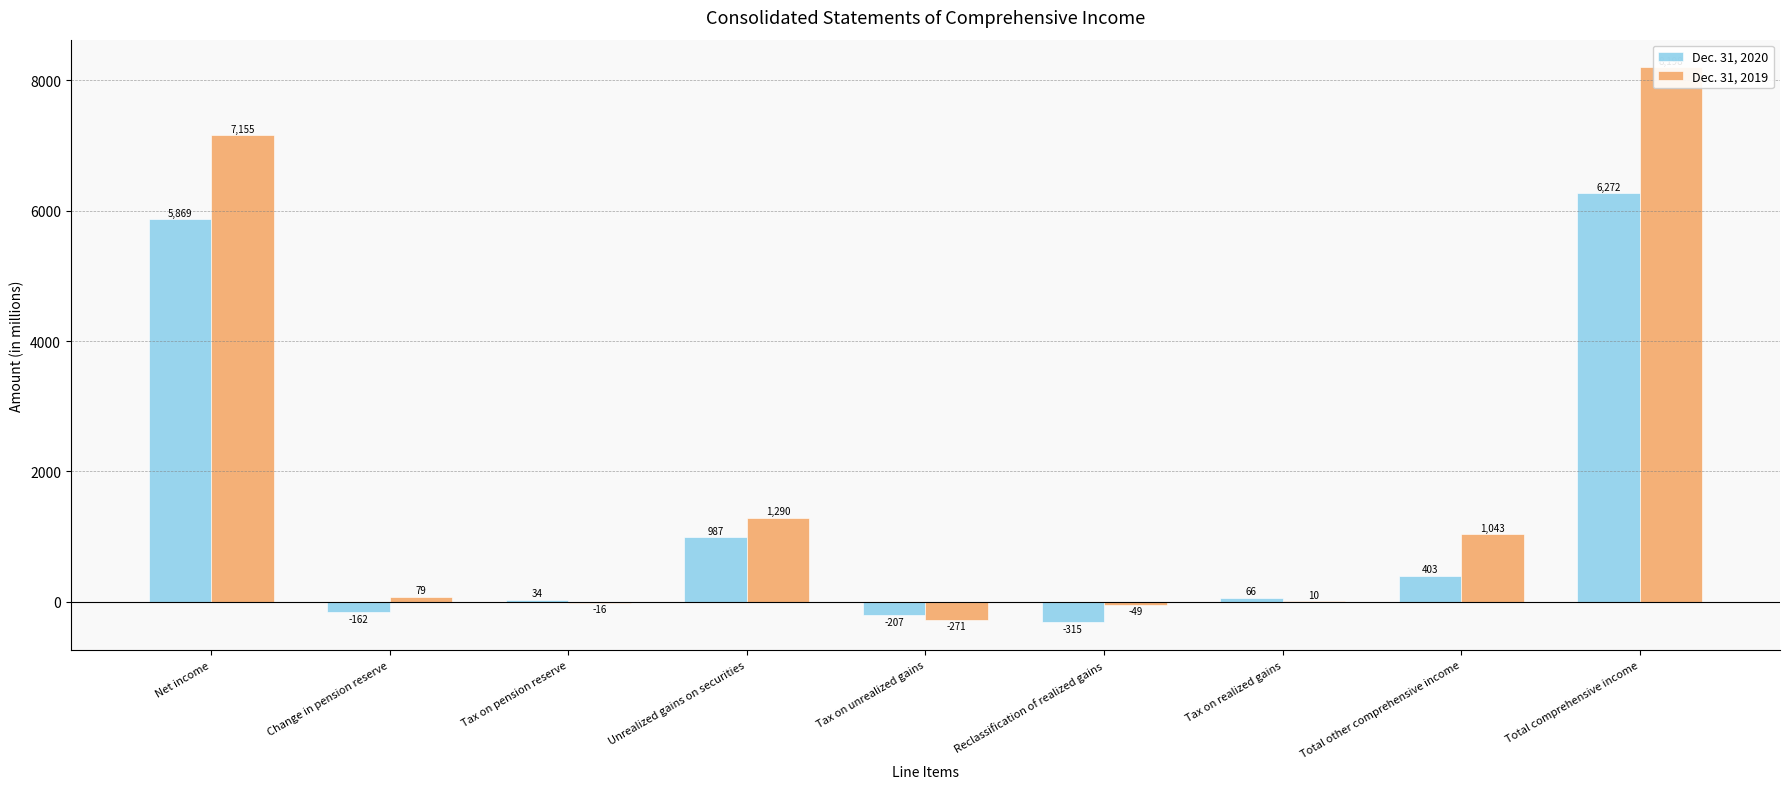

How many values in Dec. 31, 2020 are below zero?

3